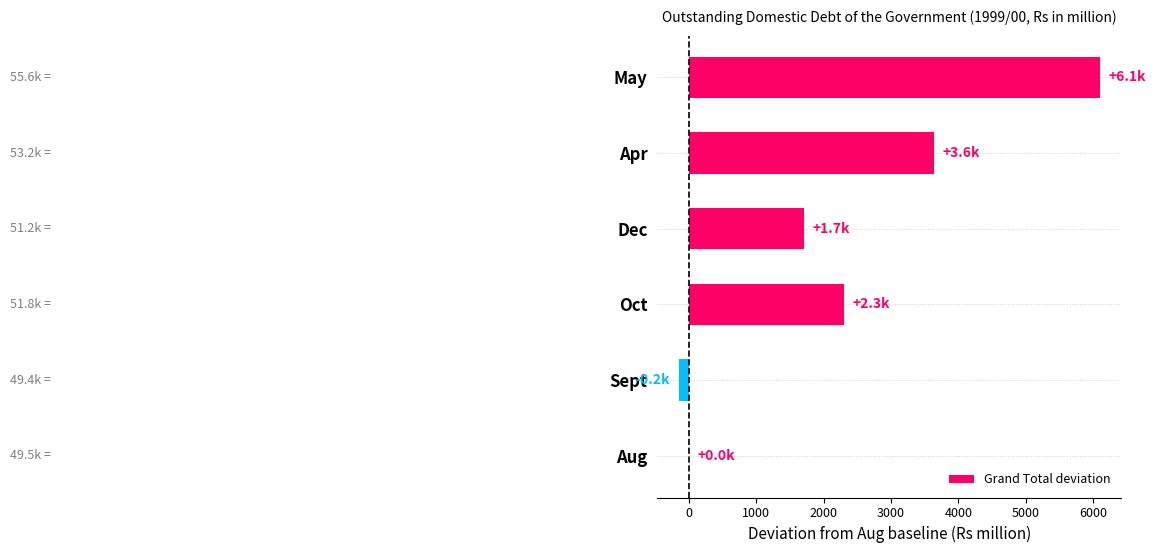

Approximately how many times larger is the value at Dec compared to May?

0.3